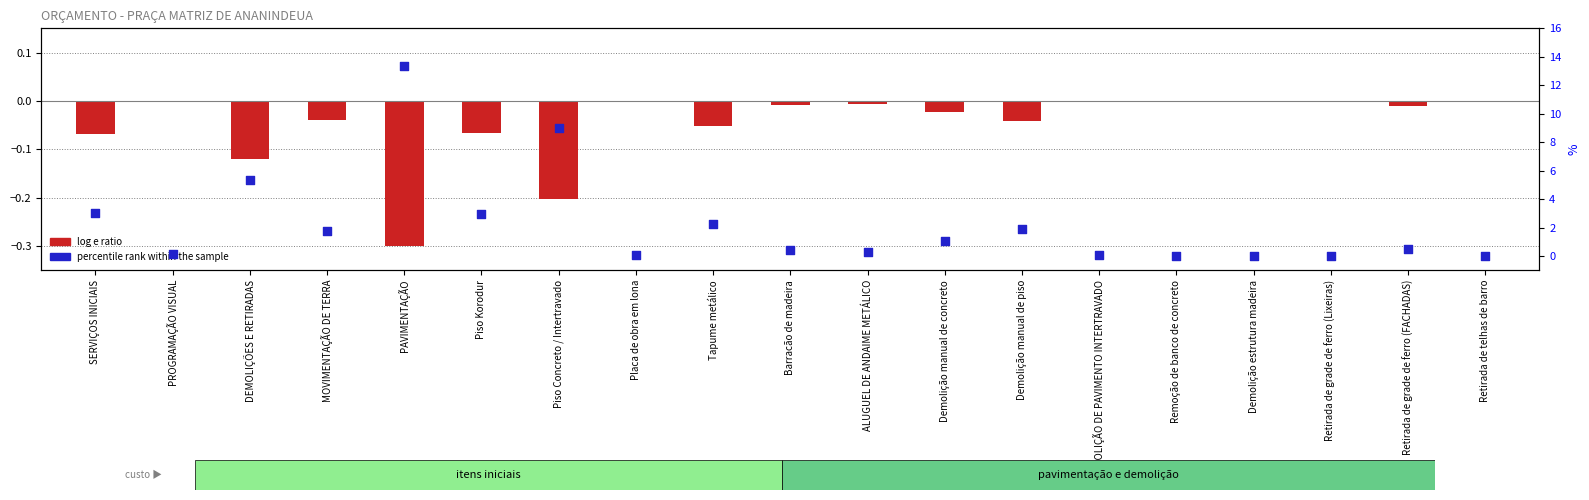

Which series reaches the maximum Y coordinate?

percentile rank within the sample